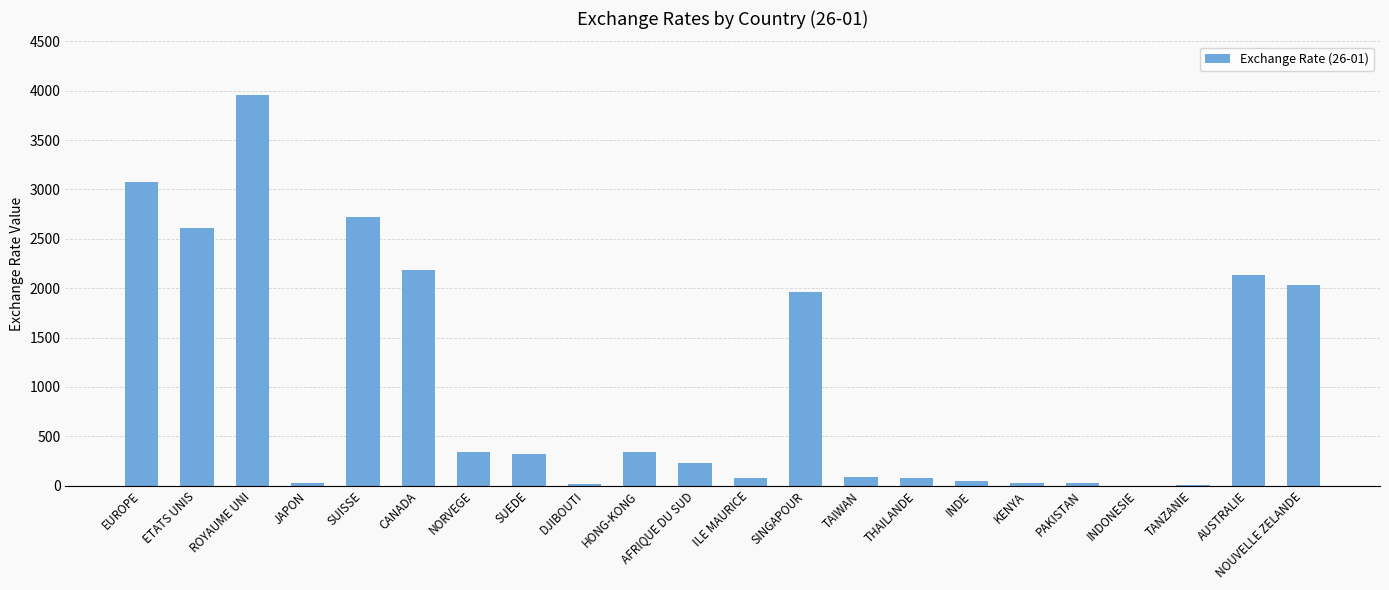

Count the number of data series in this chart.

1